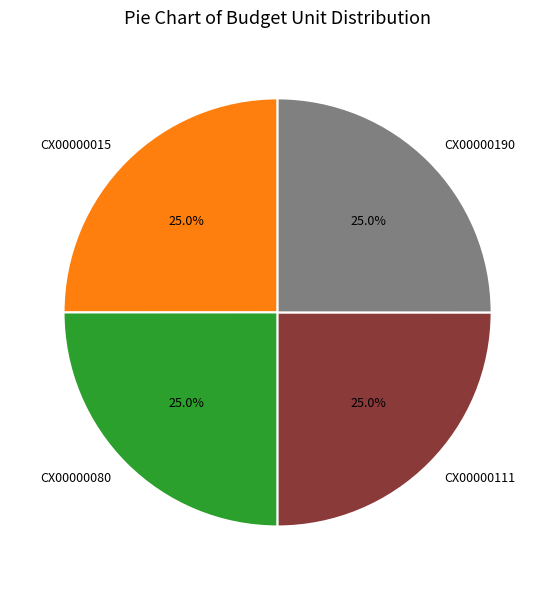

Approximately how many times larger is the value at CX00000190 compared to CX00000080?

1.0